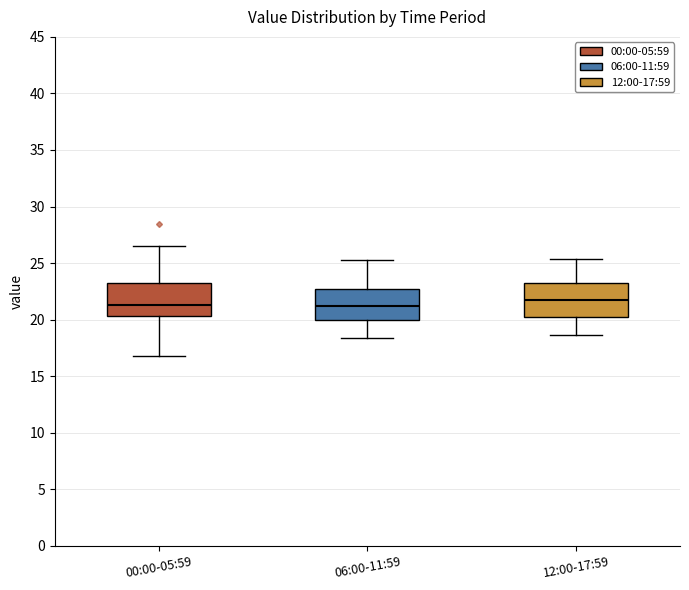

Reading left to right, transcribe this box plot: for each box, give where its median line is, the range the box spans, and where its two whiskers end, as read against the y-axis. The values are not printed on the chart, so give them approximately, as read against the axis.

00:00-05:59: median 21.5, box 20.5 to 23.5, whiskers 17.0 to 26.5
06:00-11:59: median 21.5, box 20.0 to 22.5, whiskers 18.5 to 25.5
12:00-17:59: median 21.5, box 20.0 to 23.5, whiskers 18.5 to 25.5